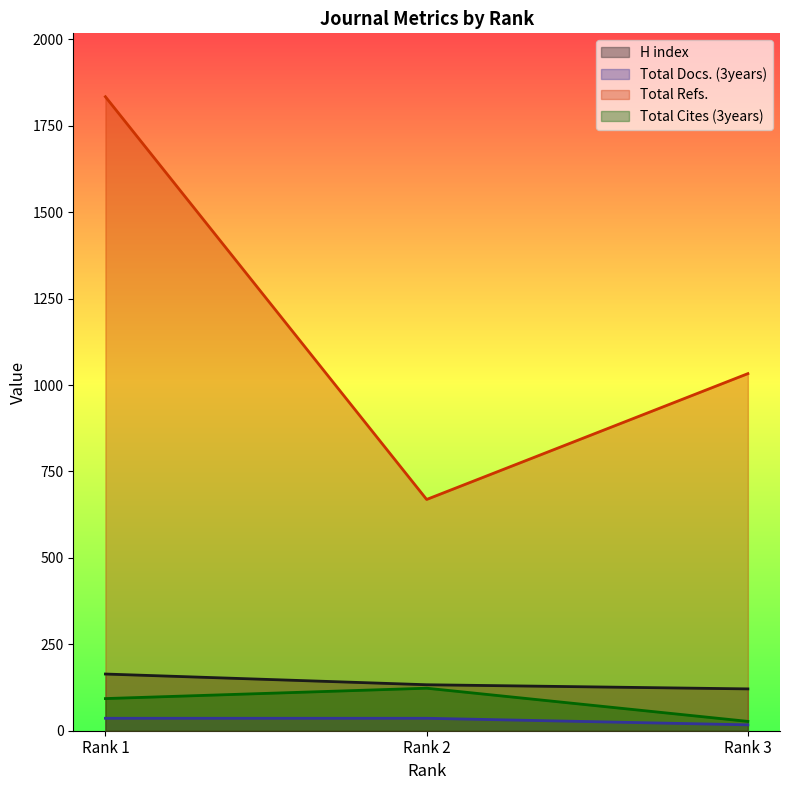

How many Total Docs. (3years) values are between 17 and 36?

3